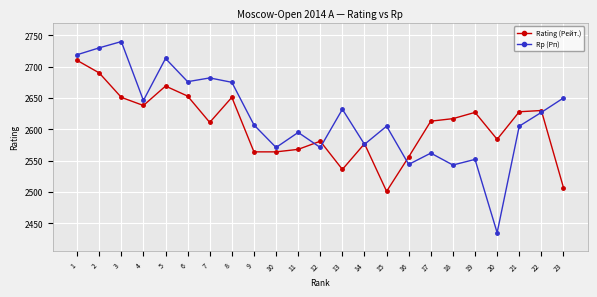

What is the value of the Rp (Рп) point at the 13th from the left?

2632